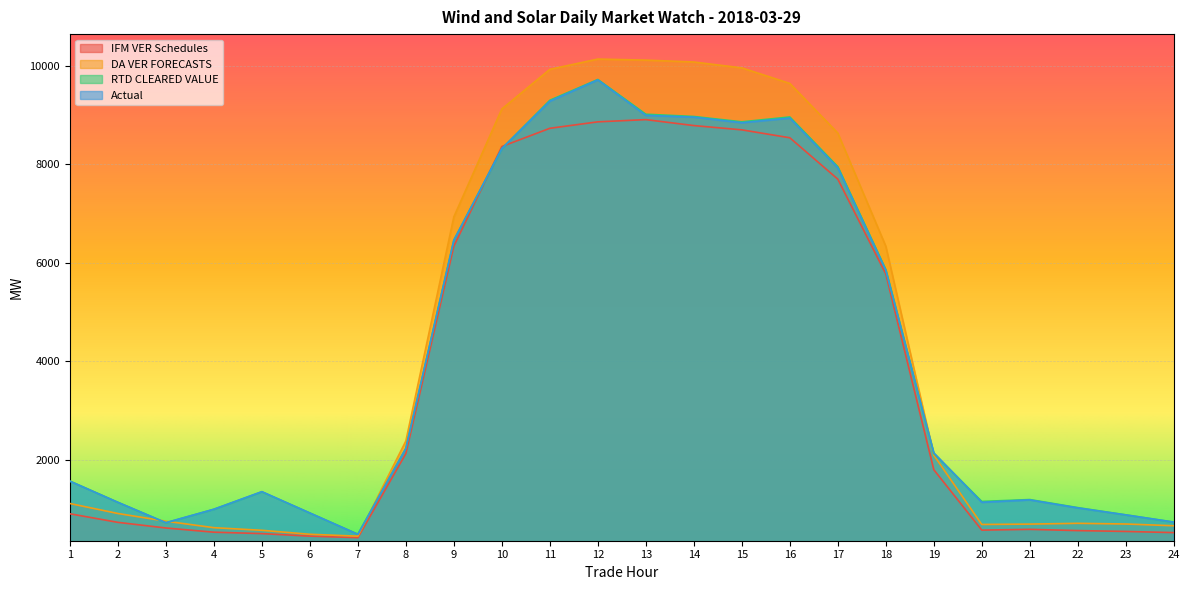

Between 10 and 14, which series saw the biggest shift?

DA VER FORECASTS